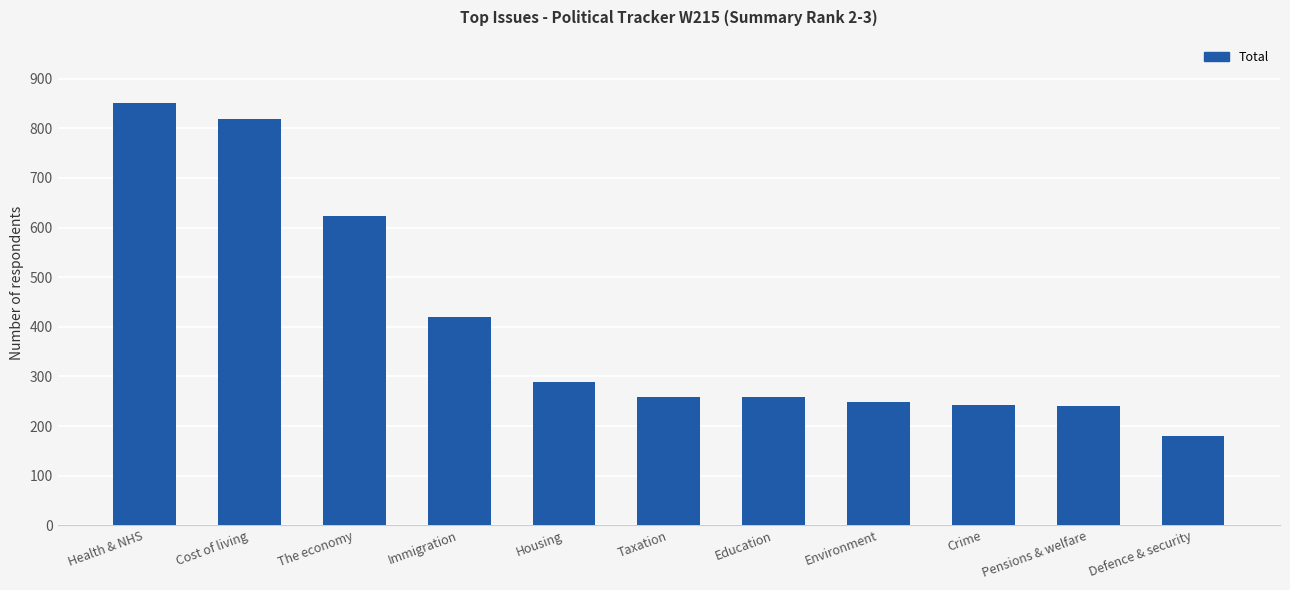

What is the smallest value displayed?

180